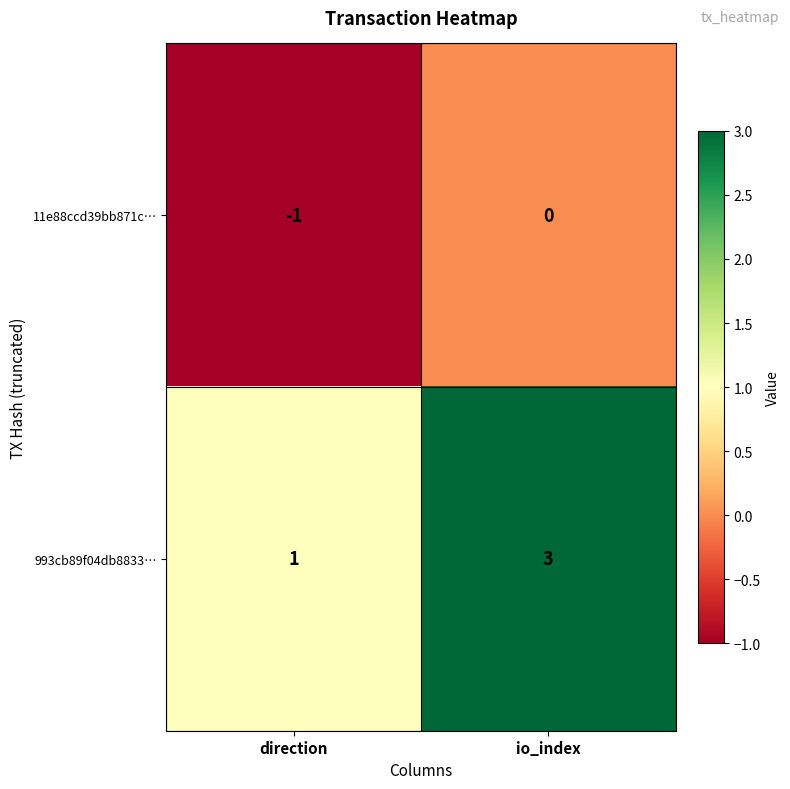

List the series in order of their peak value, highest first.

993cb89f04db8833…, 11e88ccd39bb871c…